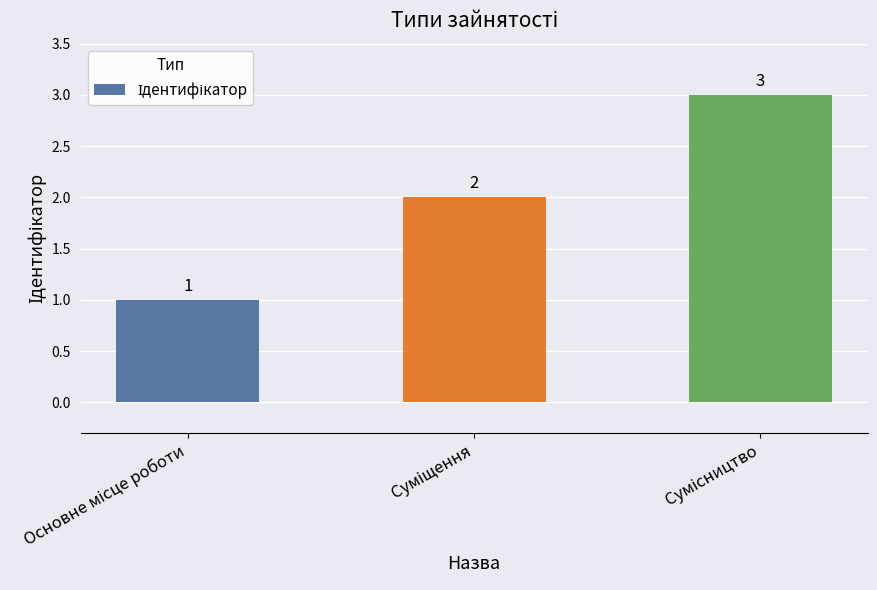

Are the bars grouped side by side (vs. stacked)?

No